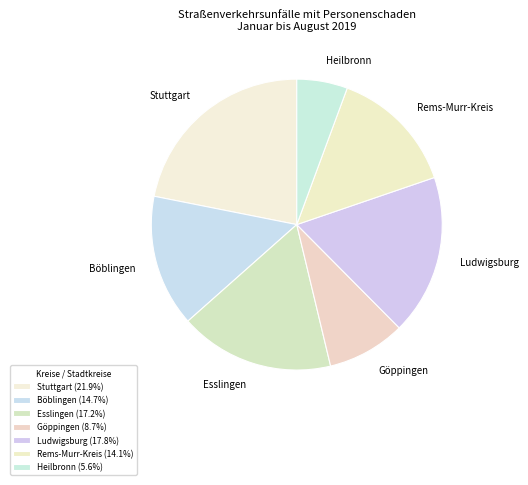

The Heilbronn slice represents 15% of the pie. True or false?

False